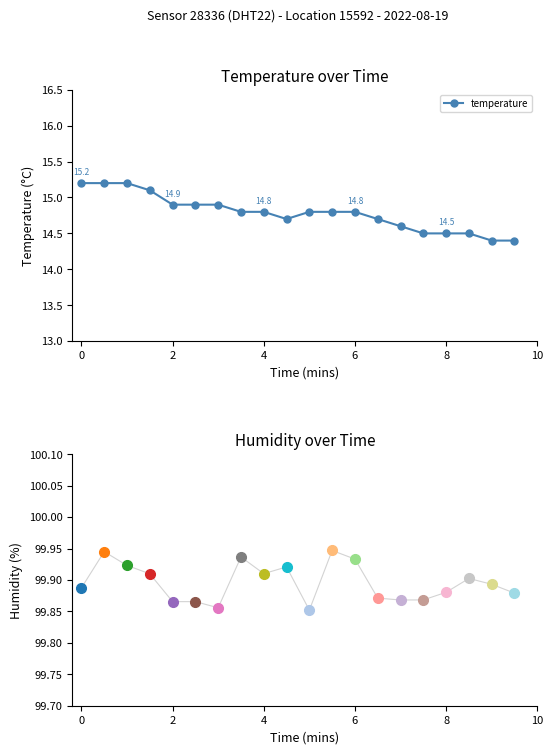

What is the value of the 5th point from the left?

14.9